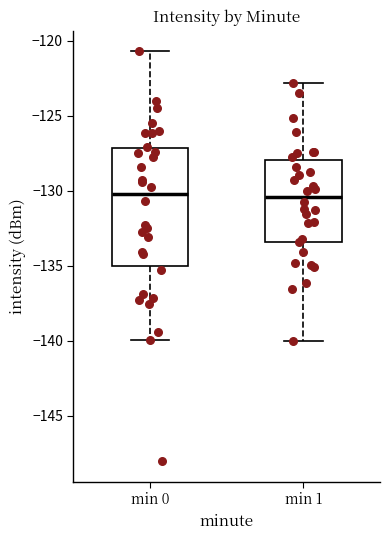

Which box is the tallest, from its lower edge to its upper edge?

min 0